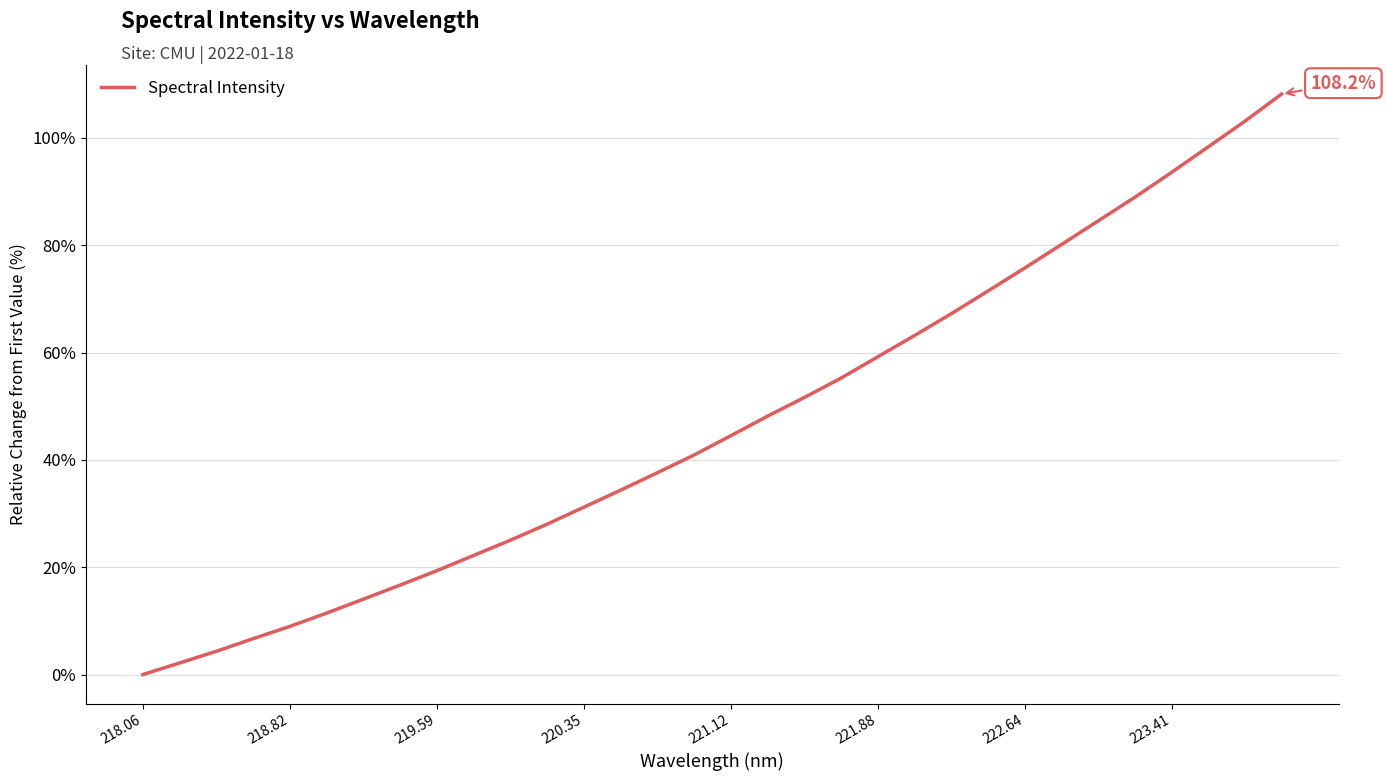

What is the sum of all values?

1496.3